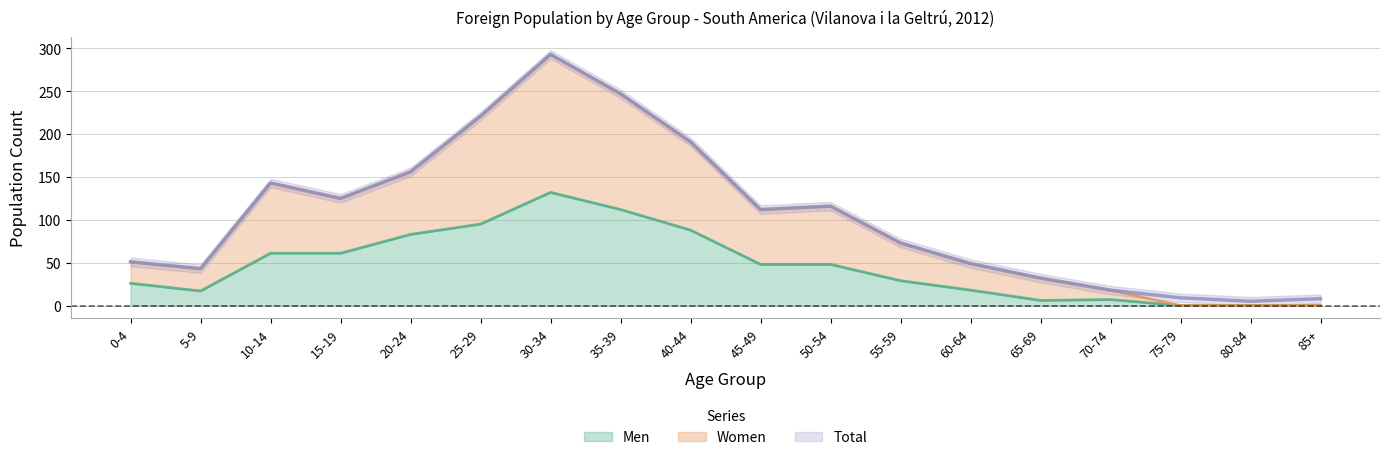

At which category does Men reach its first local valley?

5-9